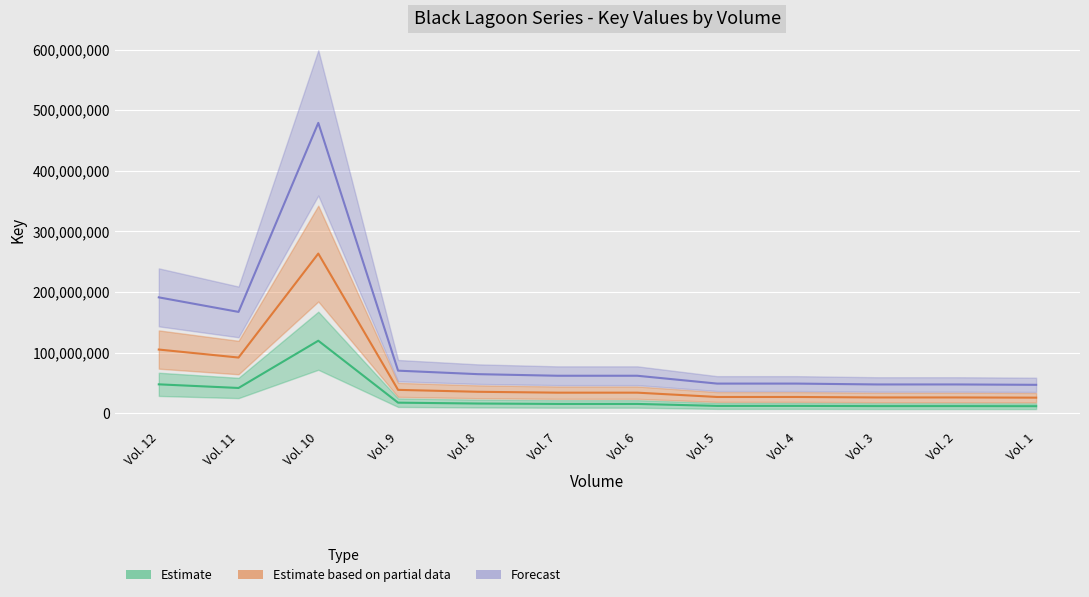

Is this an area chart (filled region under the line)?

No